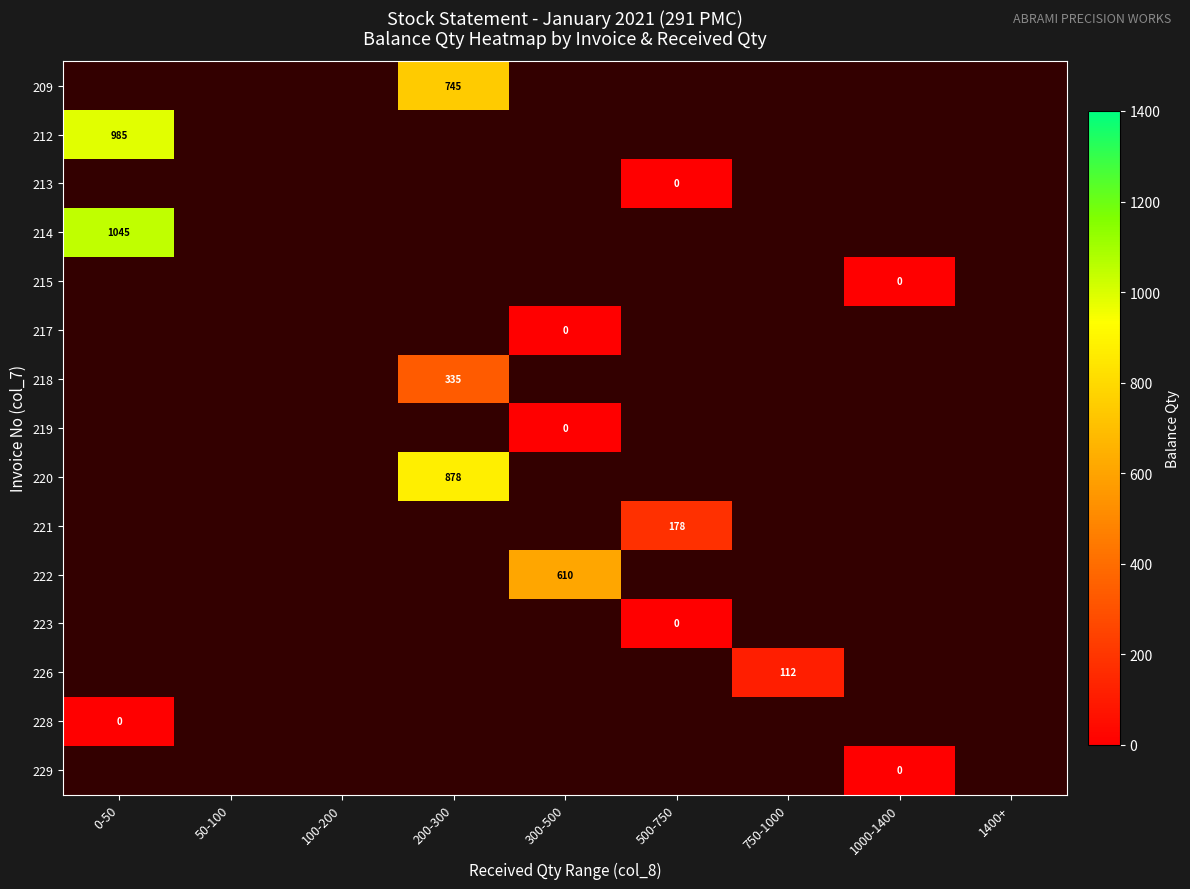

True or false: 209 has a value of 1207 at 200-300.

False